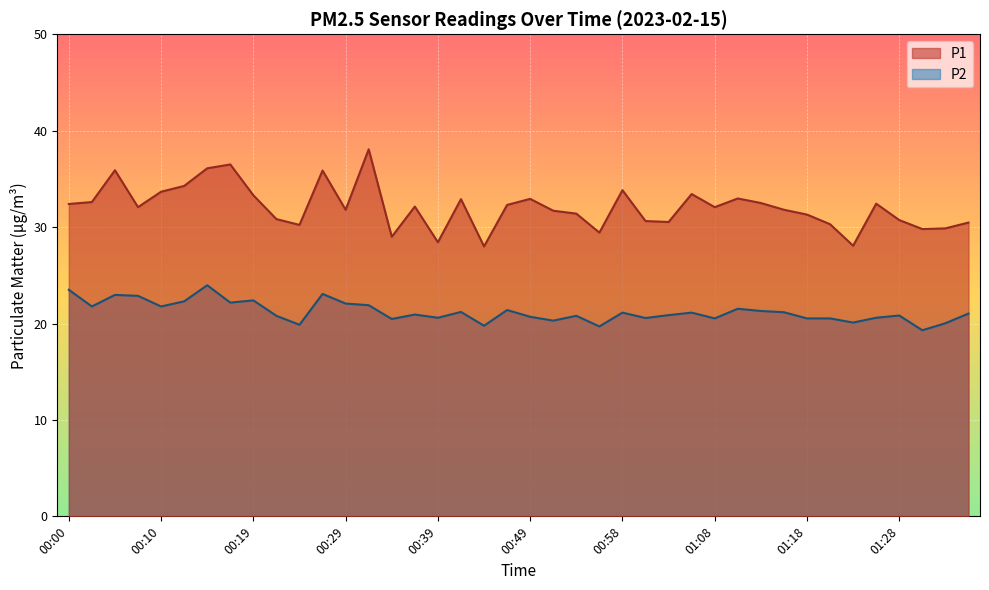

Reading left to right, transcribe all the data shown in this chart.

P1: 00:00=32.4	00:02=32.6	00:05=35.9	00:07=32.1	00:10=33.7	00:12=34.3	00:14=36.1	00:17=36.5	00:19=33.3	00:22=30.8	00:24=30.2	00:27=35.9	00:29=31.8	00:31=38.1	00:34=29.0	00:36=32.1	00:39=28.4	00:41=32.9	00:44=28.0	00:46=32.3	00:49=32.9	00:51=31.7	00:53=31.4	00:56=29.4	00:58=33.8	01:01=30.6	01:03=30.5	01:06=33.4	01:08=32.1	01:11=33.0	01:13=32.5	01:16=31.8	01:18=31.3	01:21=30.3	01:23=28.1	01:26=32.4	01:28=30.7	01:31=29.8	01:33=29.9	01:36=30.5
P2: 00:00=23.5	00:02=21.8	00:05=23.0	00:07=22.9	00:10=21.8	00:12=22.3	00:14=24.0	00:17=22.2	00:19=22.4	00:22=20.8	00:24=19.9	00:27=23.1	00:29=22.1	00:31=21.9	00:34=20.5	00:36=20.9	00:39=20.6	00:41=21.2	00:44=19.8	00:46=21.4	00:49=20.7	00:51=20.3	00:53=20.8	00:56=19.7	00:58=21.1	01:01=20.6	01:03=20.9	01:06=21.1	01:08=20.5	01:11=21.5	01:13=21.3	01:16=21.2	01:18=20.5	01:21=20.5	01:23=20.1	01:26=20.6	01:28=20.8	01:31=19.3	01:33=20.0	01:36=21.0